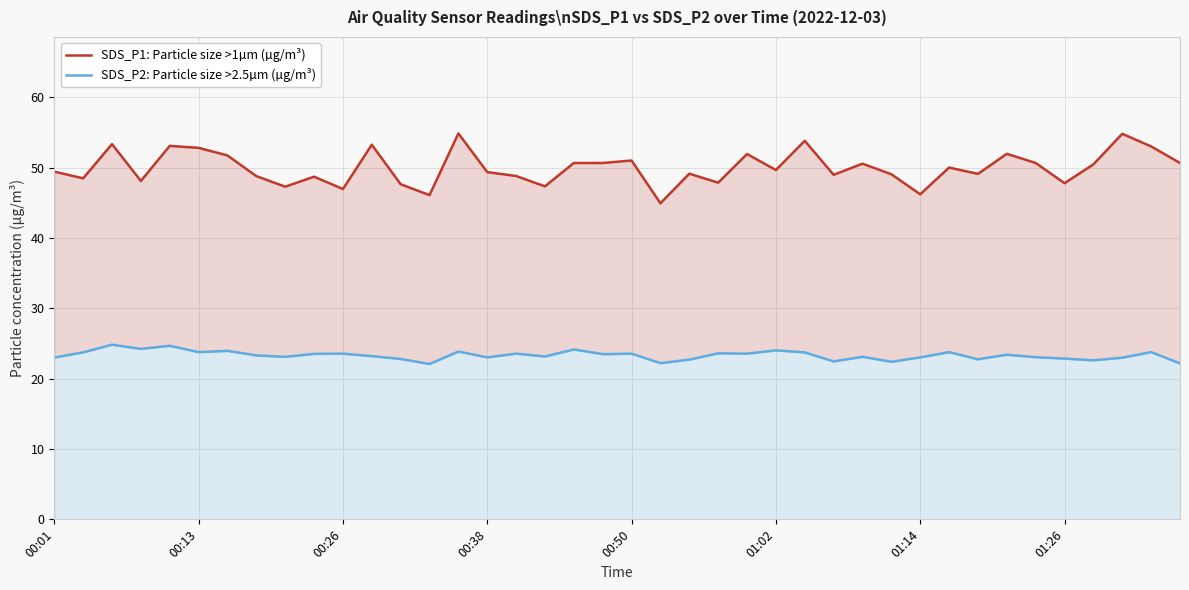

What is the difference between the maximum and minimum values in the SDS_P2: Particle size >2.5µm (µg/m³) series?

2.8